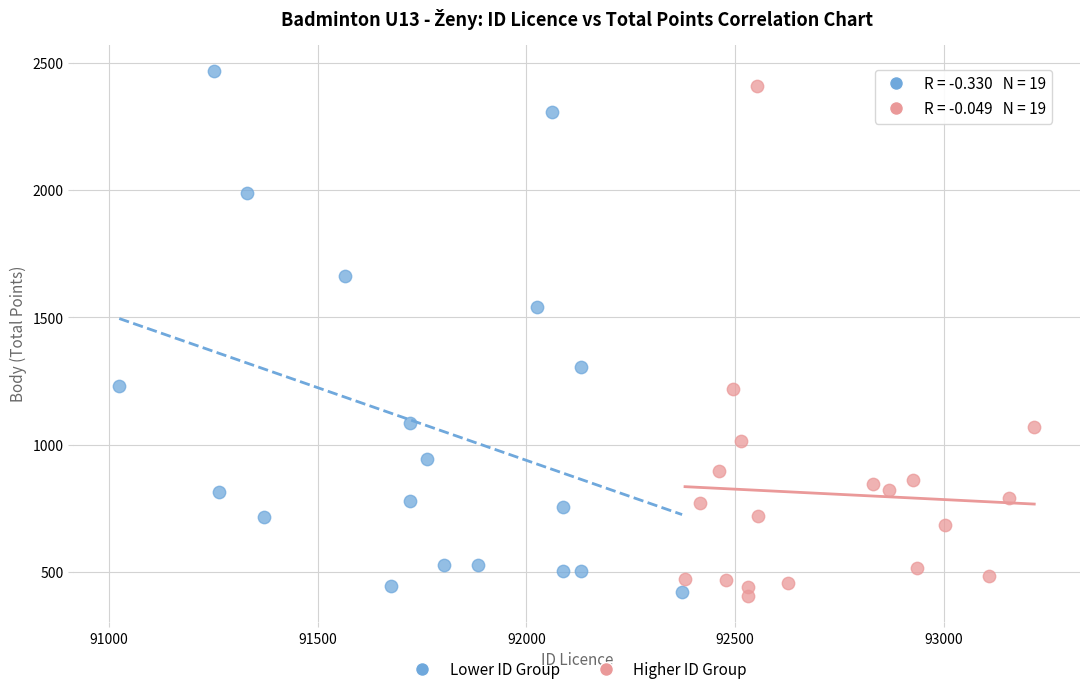

What are all the series names shown in the legend?

Lower ID Group, Higher ID Group